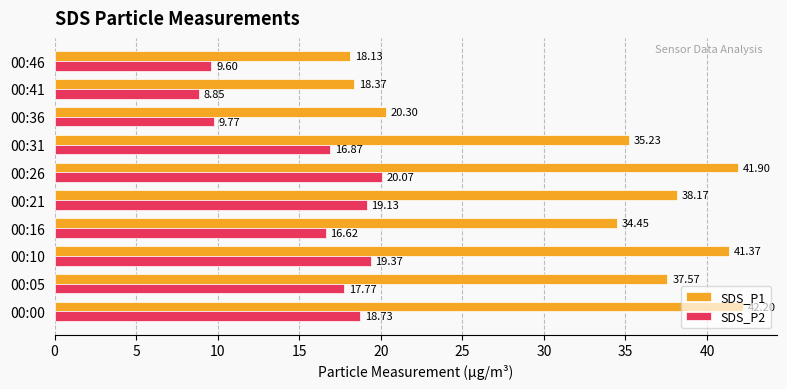

What is the difference between the maximum and second lowest values in the SDS_P1 series?

23.8